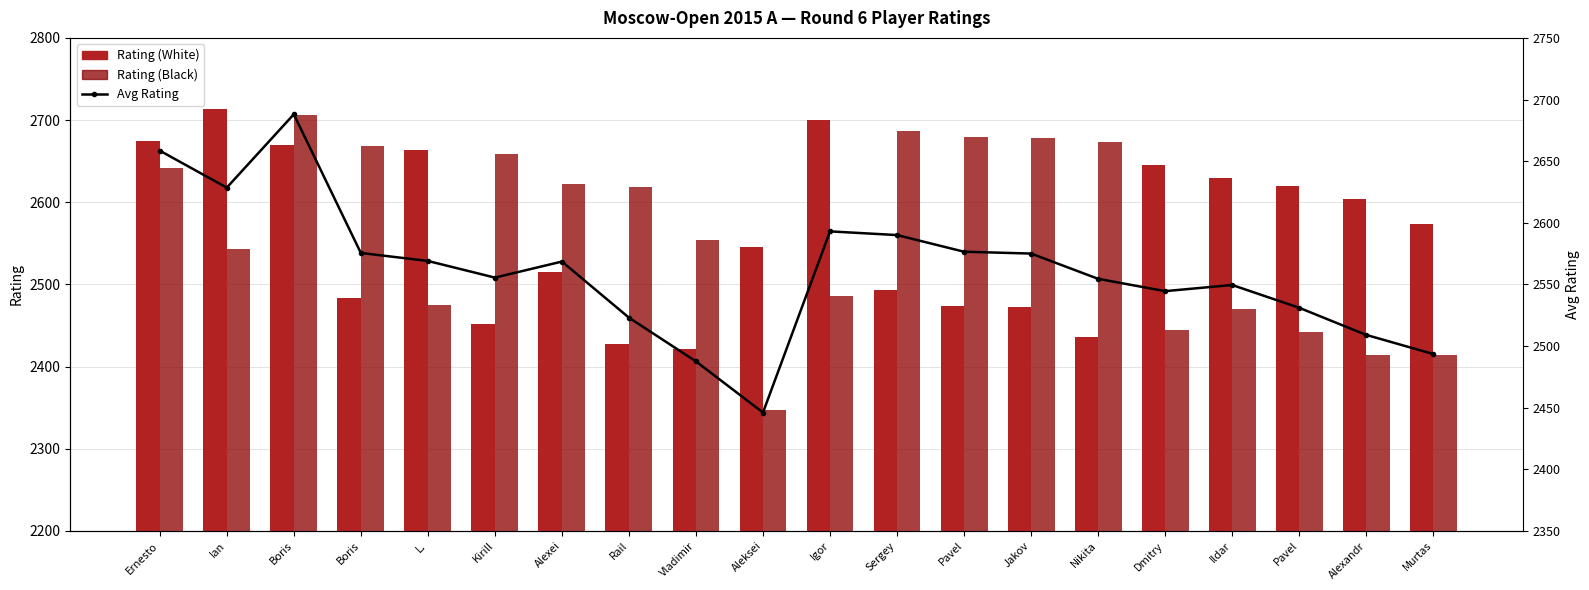

Which series has the largest range (max minus min)?

Rating (Black)